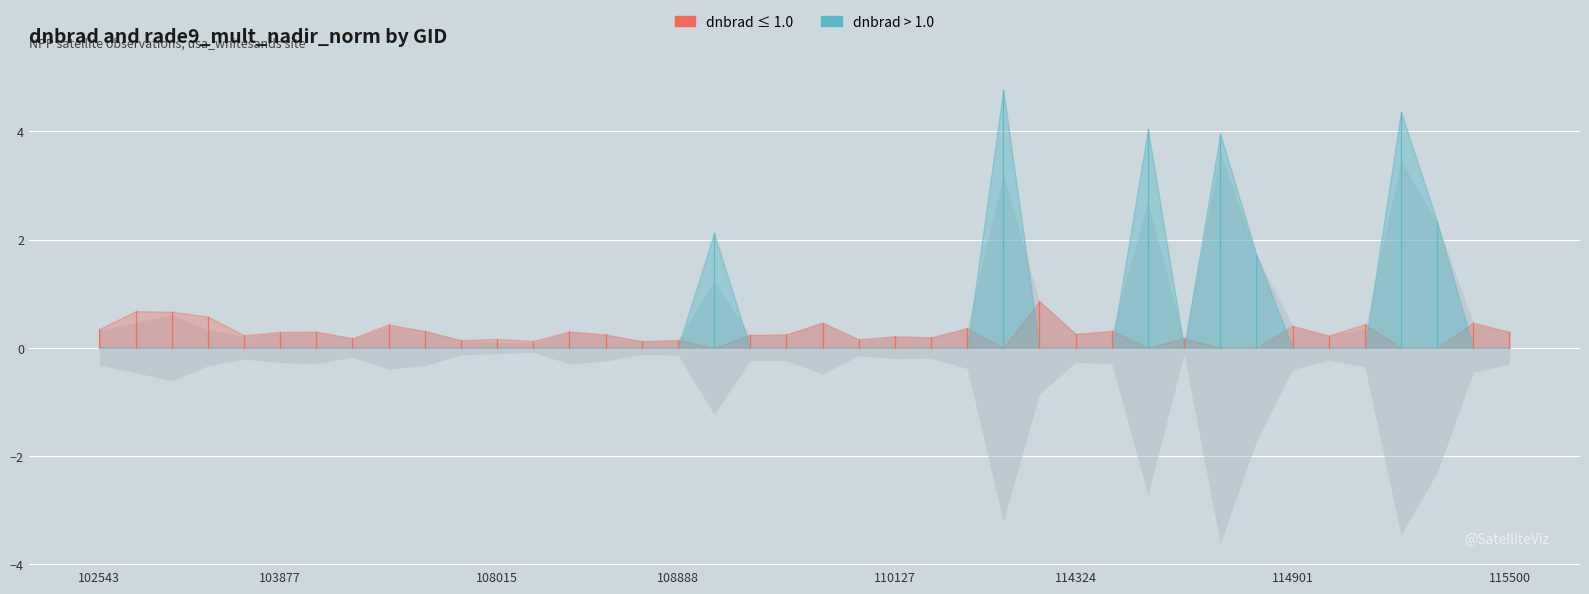

Count the number of categories in the chart.

40